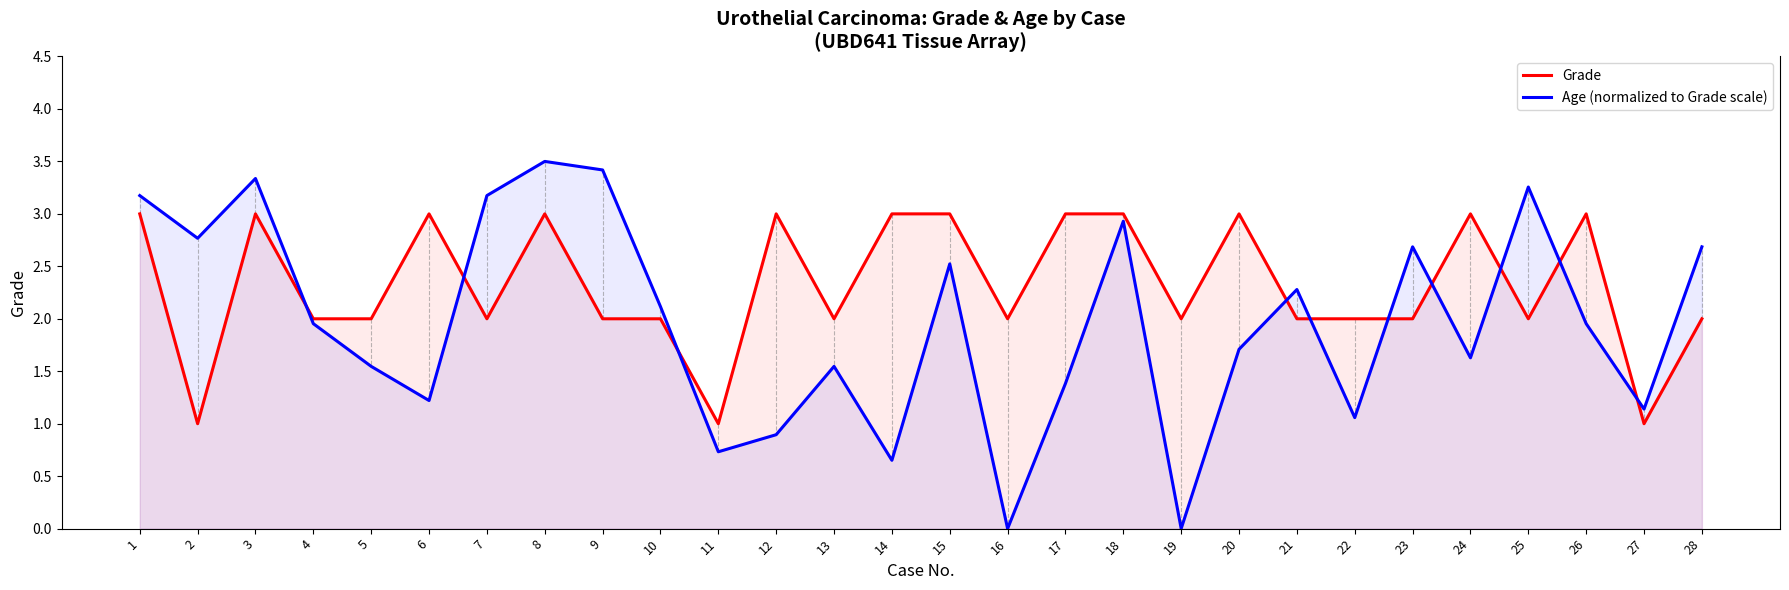

Reading left to right, transcribe all the data shown in this chart.

Grade: 1=3.0	2=1.0	3=3.0	4=2.0	5=2.0	6=3.0	7=2.0	8=3.0	9=2.0	10=2.0	11=1.0	12=3.0	13=2.0	14=3.0	15=3.0	16=2.0	17=3.0	18=3.0	19=2.0	20=3.0	21=2.0	22=2.0	23=2.0	24=3.0	25=2.0	26=3.0	27=1.0	28=2.0
Age (normalized to Grade scale): 1=3.2	2=2.8	3=3.3	4=2.0	5=1.5	6=1.2	7=3.2	8=3.5	9=3.4	10=2.1	11=0.7	12=0.9	13=1.5	14=0.7	15=2.5	16=0.0	17=1.4	18=2.9	19=0.0	20=1.7	21=2.3	22=1.1	23=2.7	24=1.6	25=3.3	26=2.0	27=1.1	28=2.7